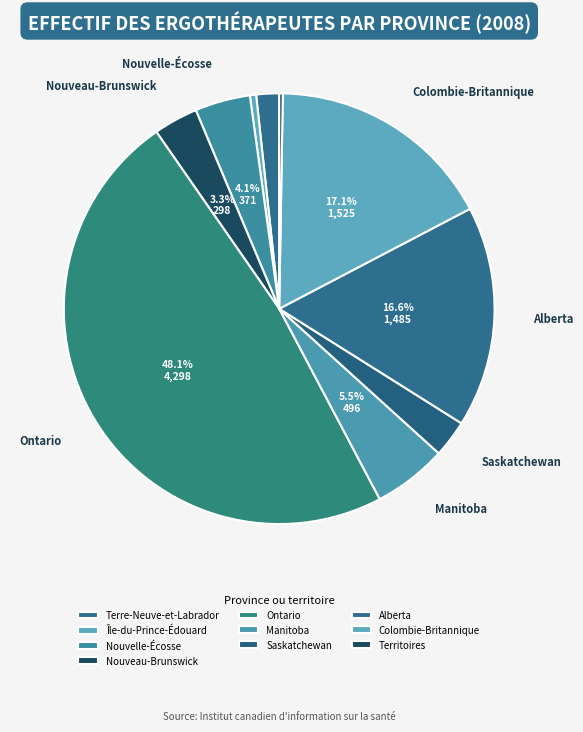

Which category has the smallest portion of the pie?

Territoires